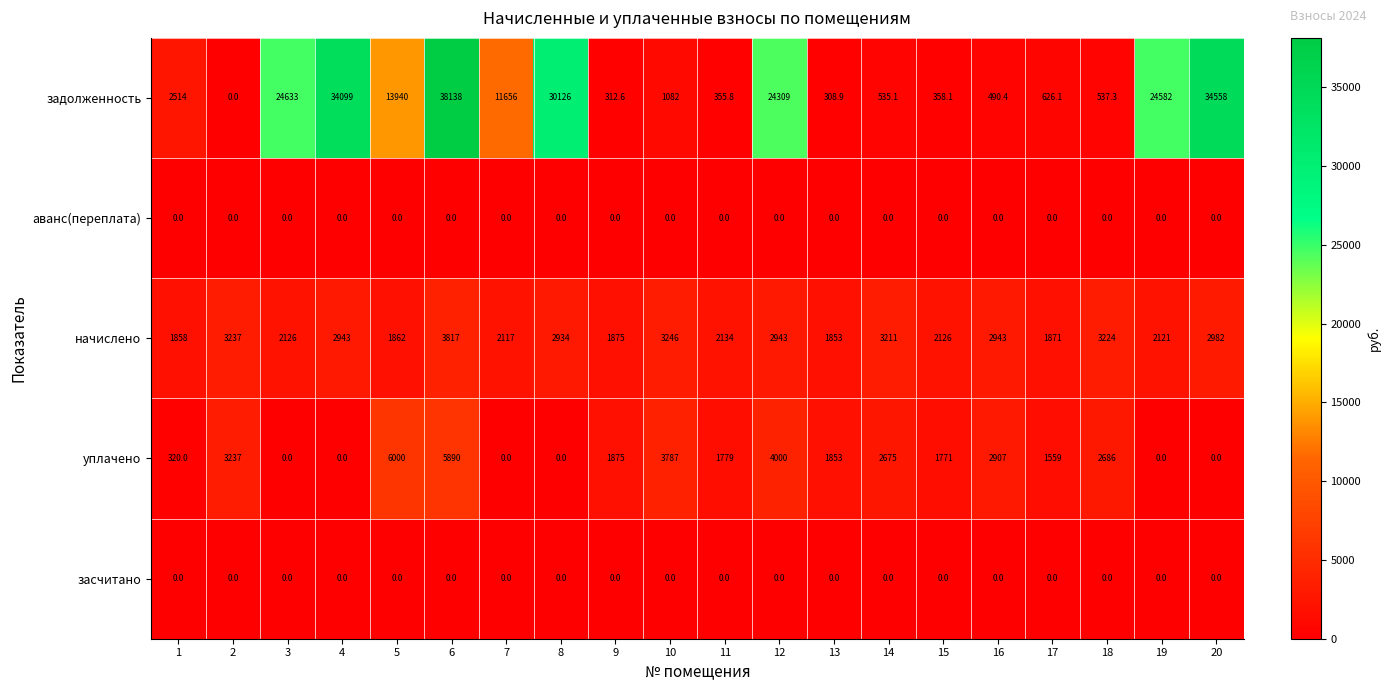

What is the difference between the highest and lowest values at 6?

38138.0